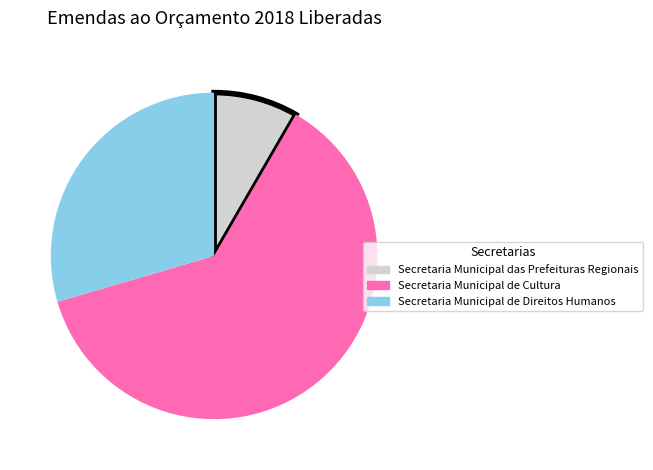

Which slice is the largest?

Secretaria Municipal de Cultura